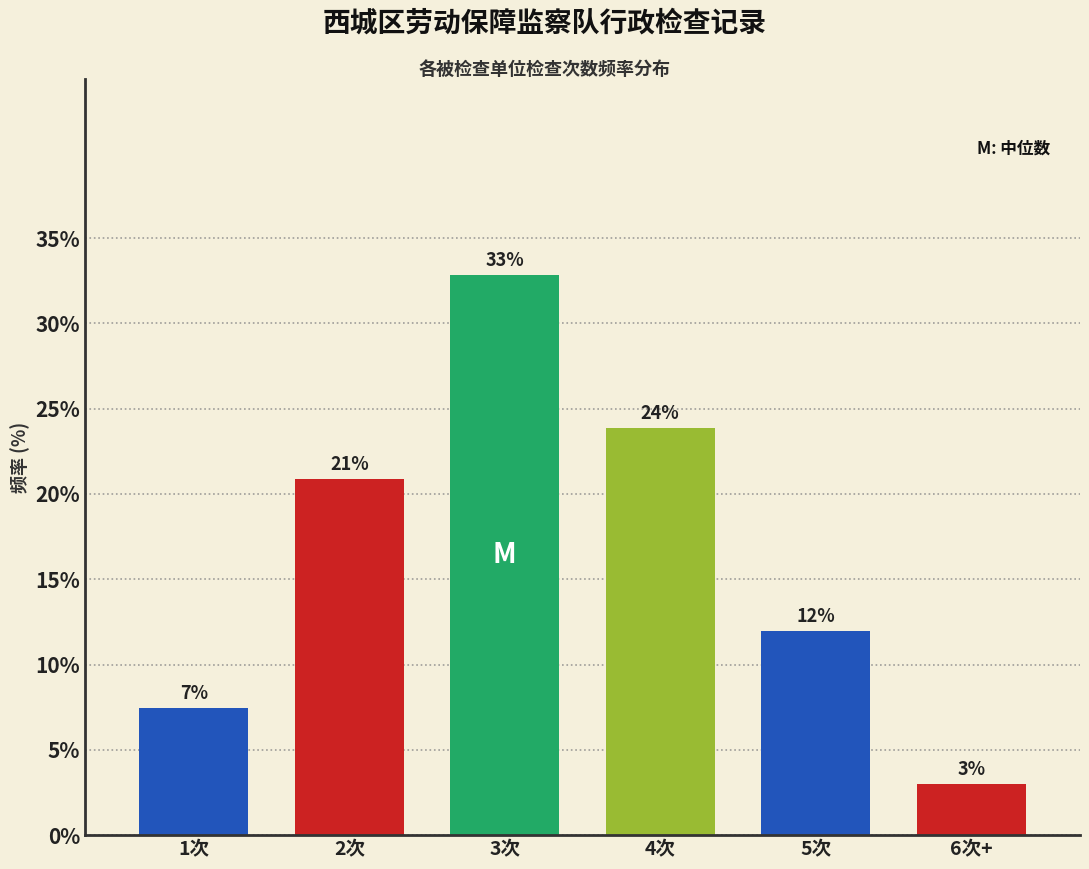

Which has a higher value, 2次 or 3次?

3次